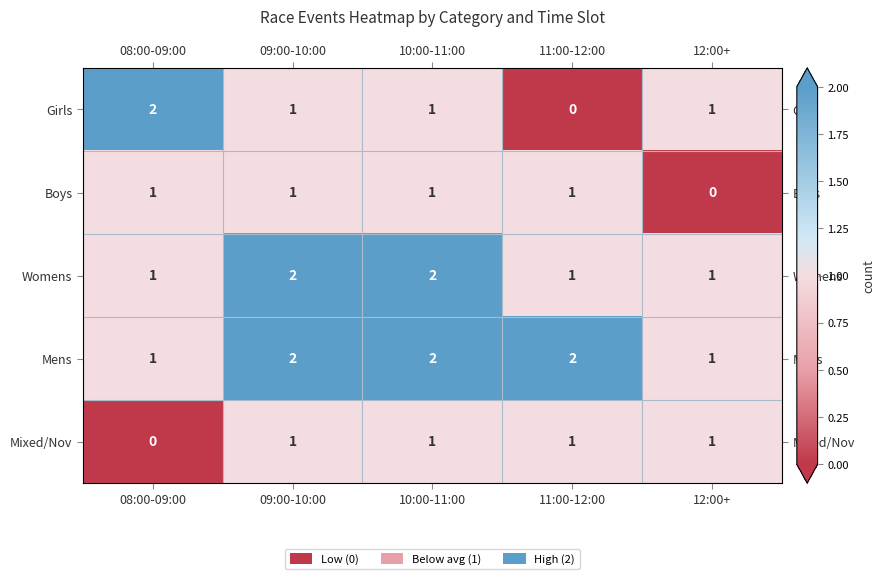

Which series has the widest spread of values?

Girls